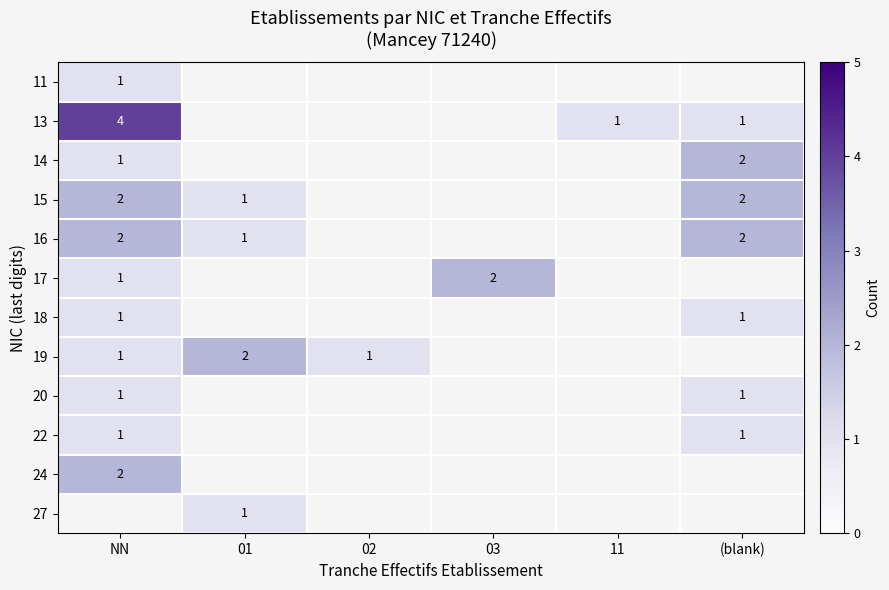

Is it true that 19 equals 2 at NN?

False